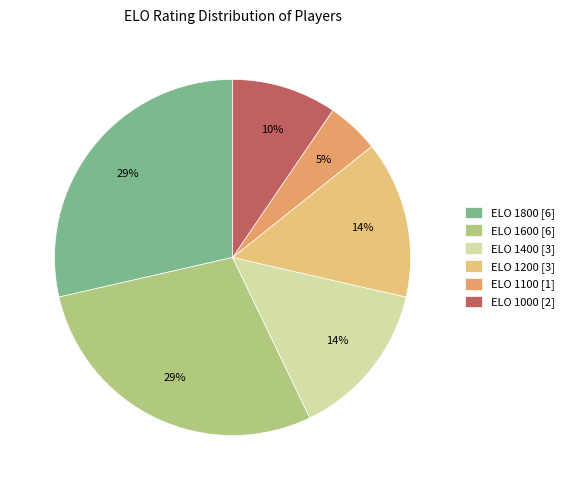

Does any single category account for the majority?

No